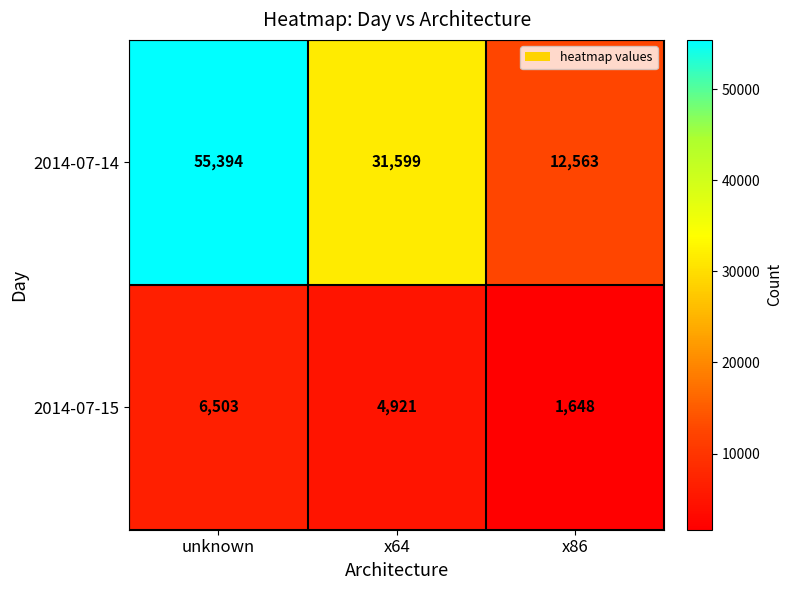

At x86, list the series in order from largest to smallest.

2014-07-14, 2014-07-15